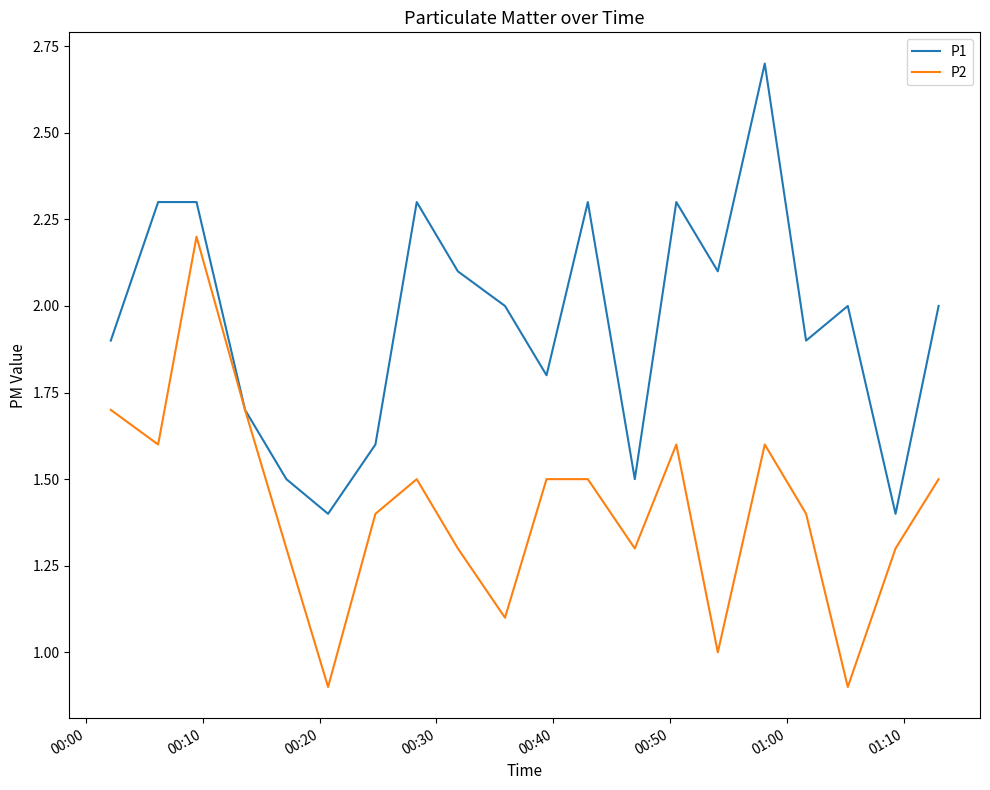

What is the minimum value shown in the chart?

0.9